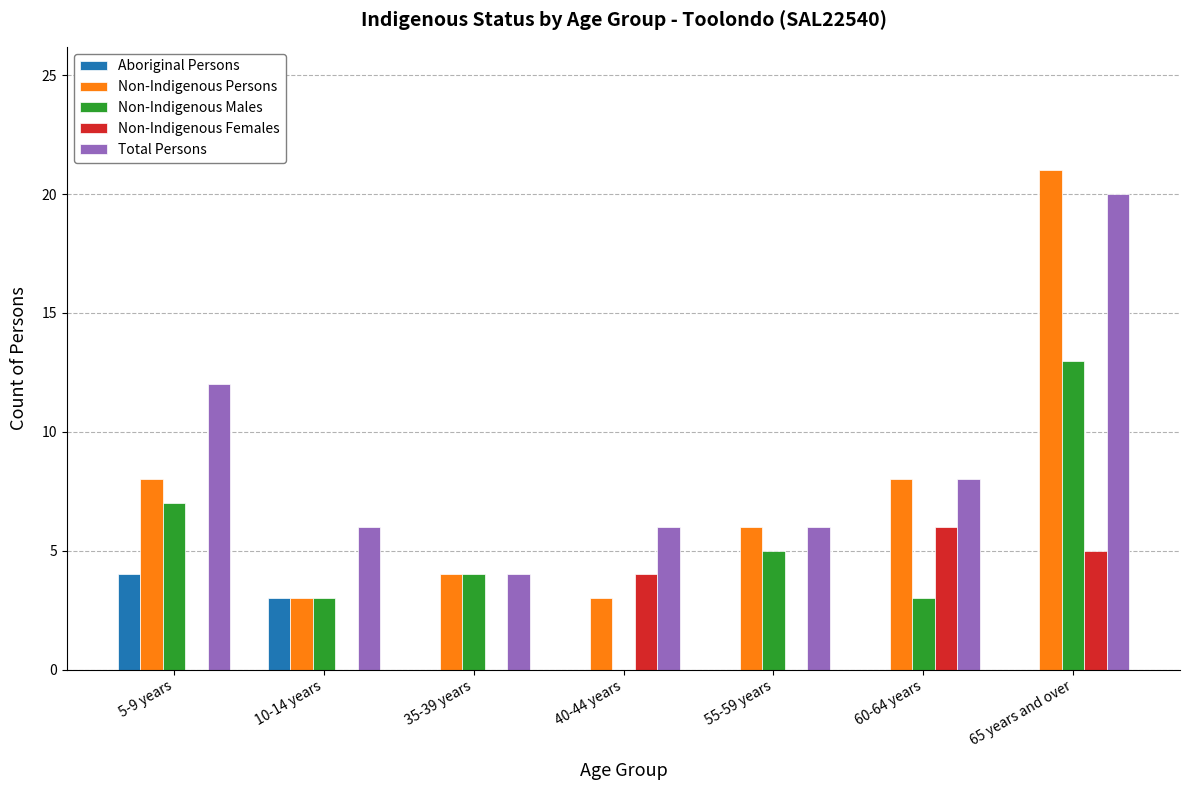

What are all the series names shown in the legend?

Aboriginal Persons, Non-Indigenous Persons, Non-Indigenous Males, Non-Indigenous Females, Total Persons